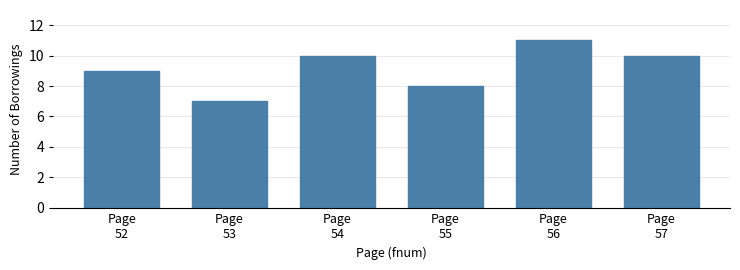

Reading left to right, extract all data points from this chart.

9	7	10	8	11	10